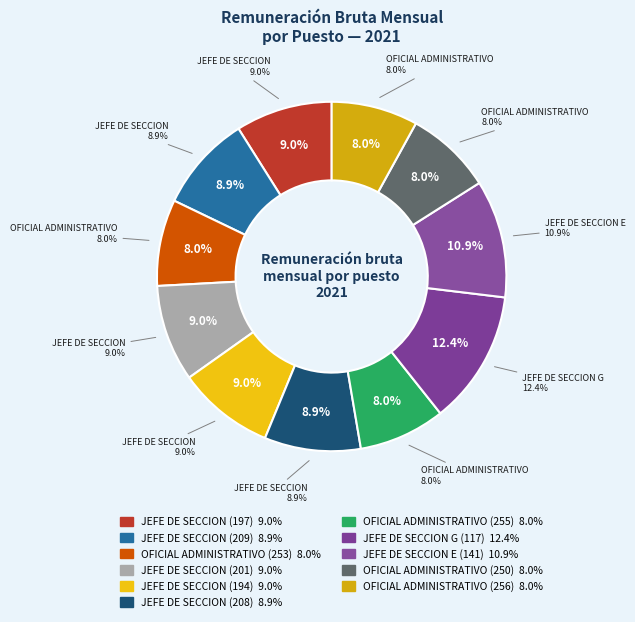

What is the ratio of the value at JEFE DE SECCION (197) to the value at OFICIAL ADMINISTRATIVO (250)?

1.1